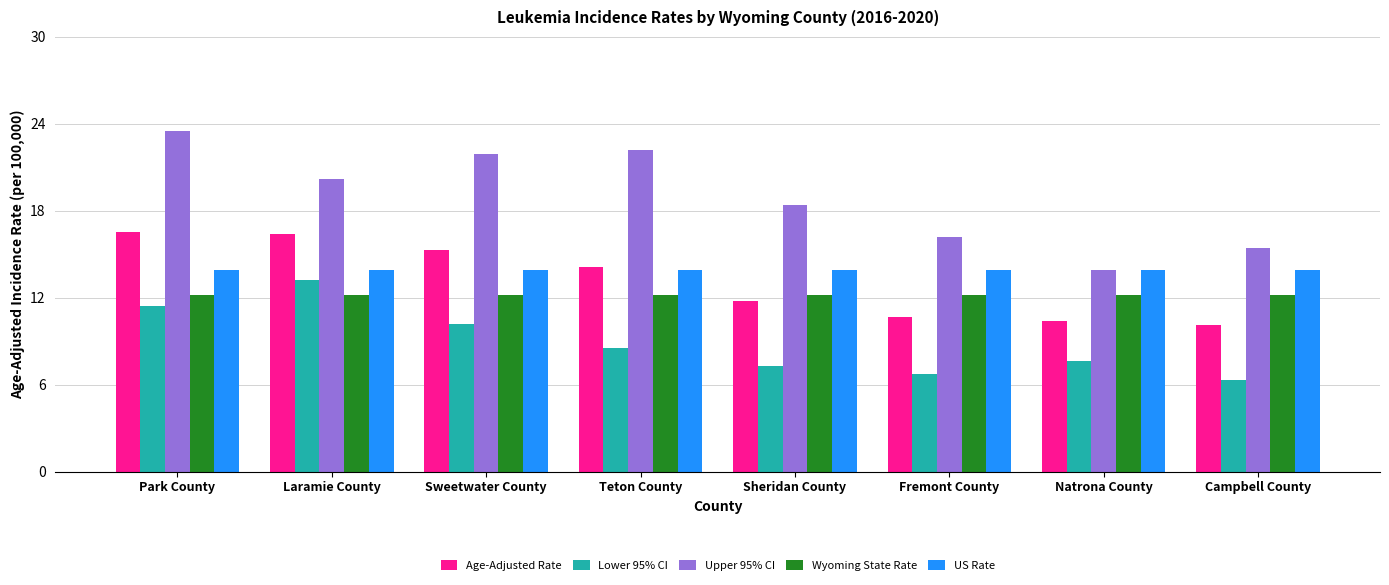

Rank the series by their maximum value, from highest to lowest.

Upper 95% CI, Age-Adjusted Rate, US Rate, Lower 95% CI, Wyoming State Rate